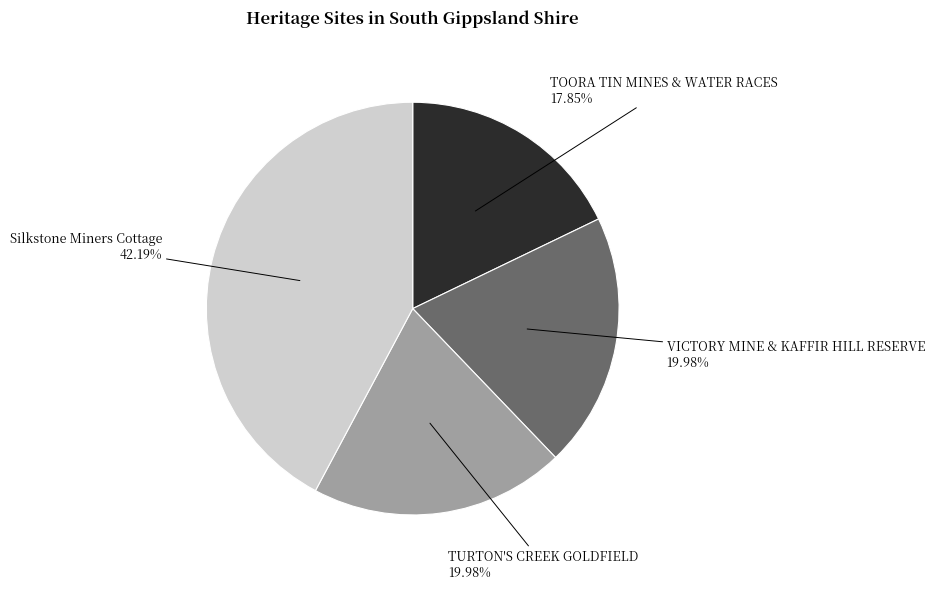

Is it true that Silkstone Miners Cottage is 50% of the pie?

False